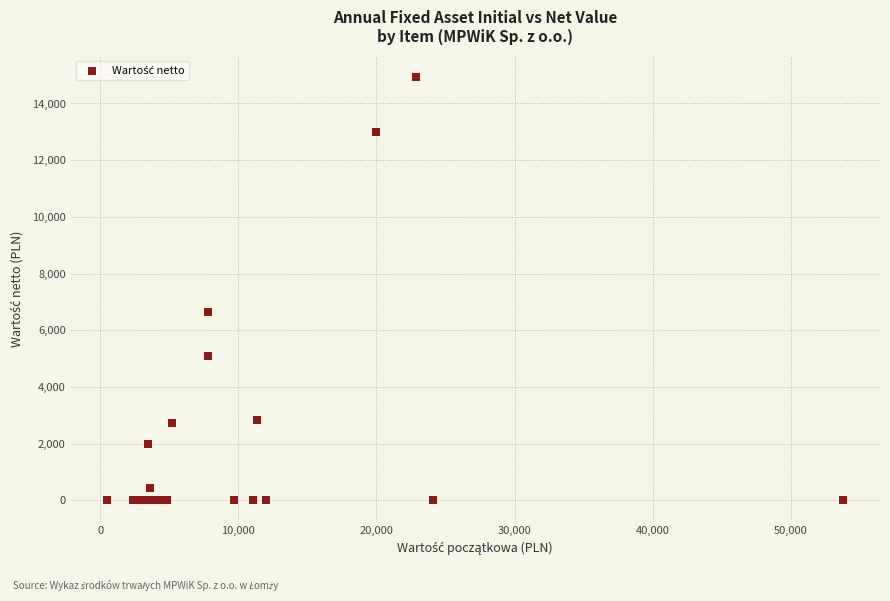

What Y value in the scatter plot is closest to 7471?

6654.0